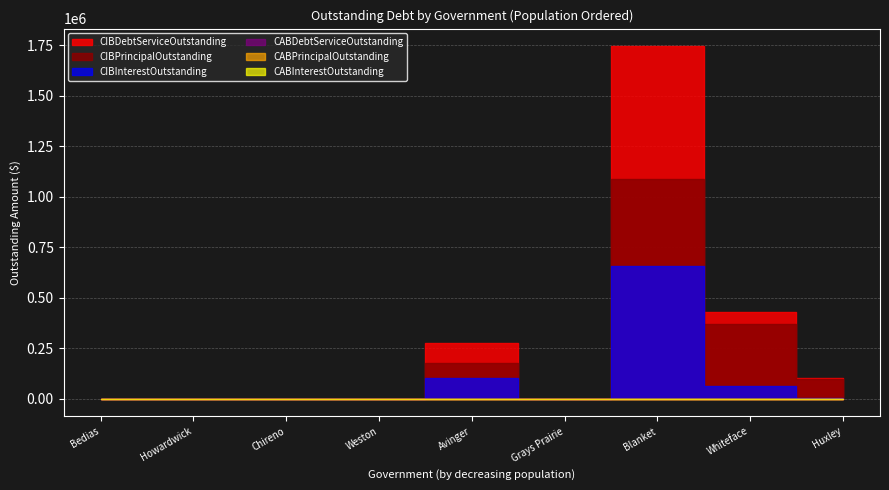

Rank the series by their maximum value, from highest to lowest.

CIBDebtServiceOutstanding, CIBPrincipalOutstanding, CIBInterestOutstanding, CABPrincipalOutstanding, CABInterestOutstanding, CABDebtServiceOutstanding